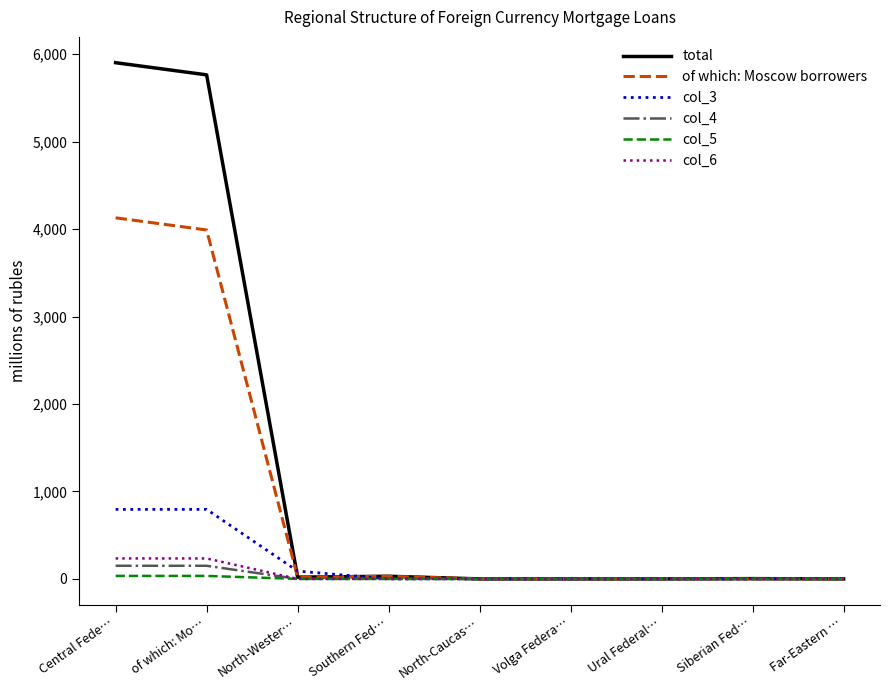

List the series in order of their peak value, highest first.

total, of which: Moscow borrowers, col_3, col_6, col_4, col_5